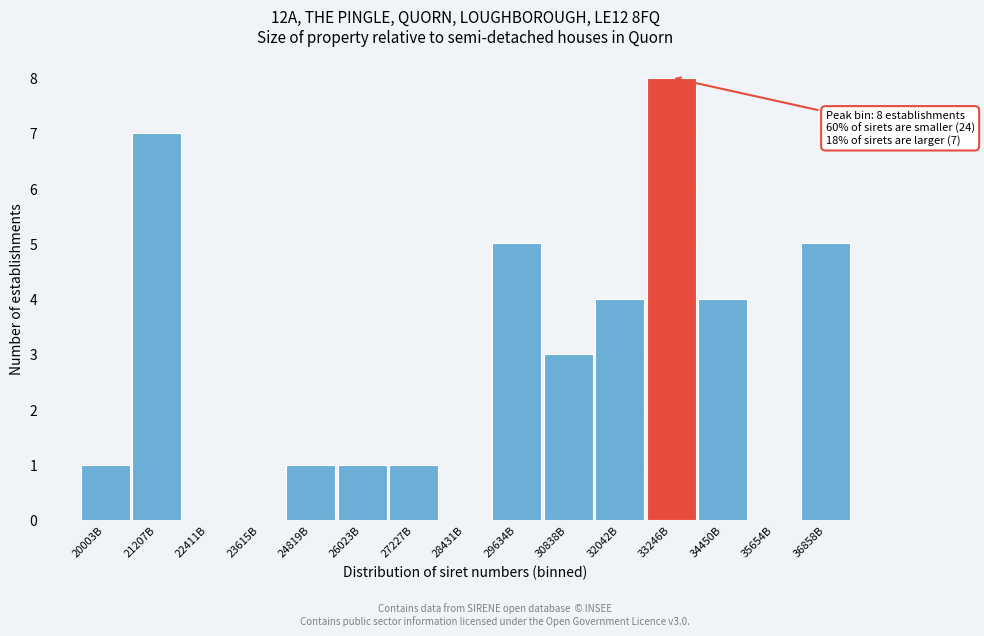

Reading right to left, extract all data points from this chart.

36858B=5	35654B=0	34450B=4	33246B=8	32042B=4	30838B=3	29634B=5	28431B=0	27227B=1	26023B=1	24819B=1	23615B=0	22411B=0	21207B=7	20003B=1